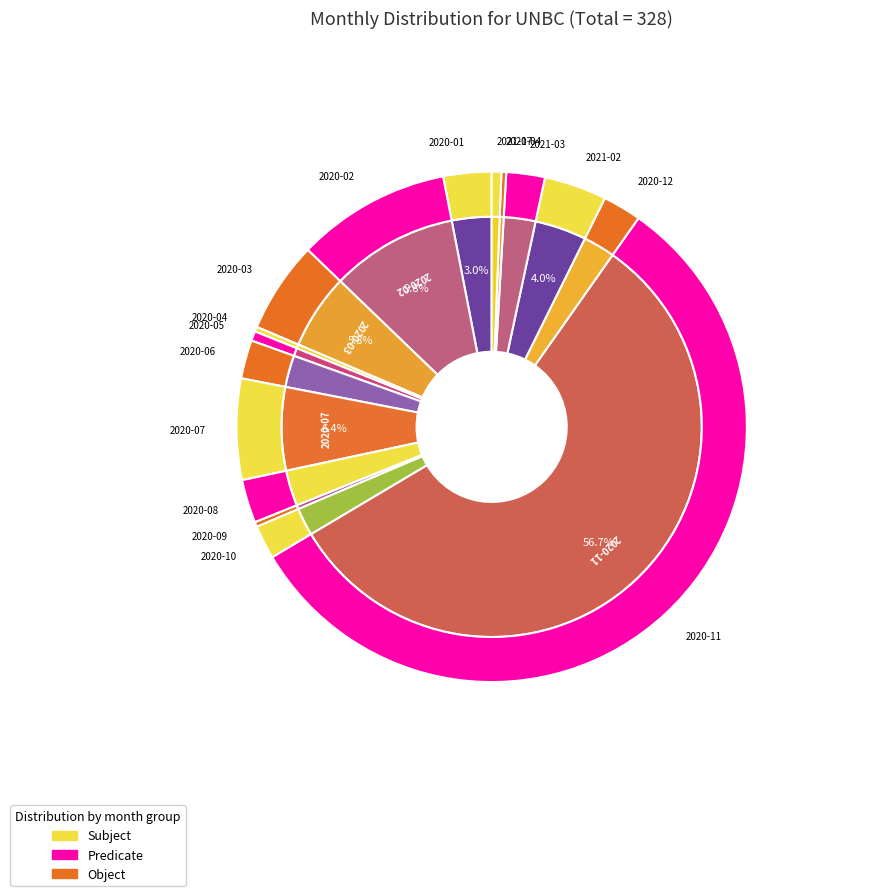

Which slice is the largest?

2020-11